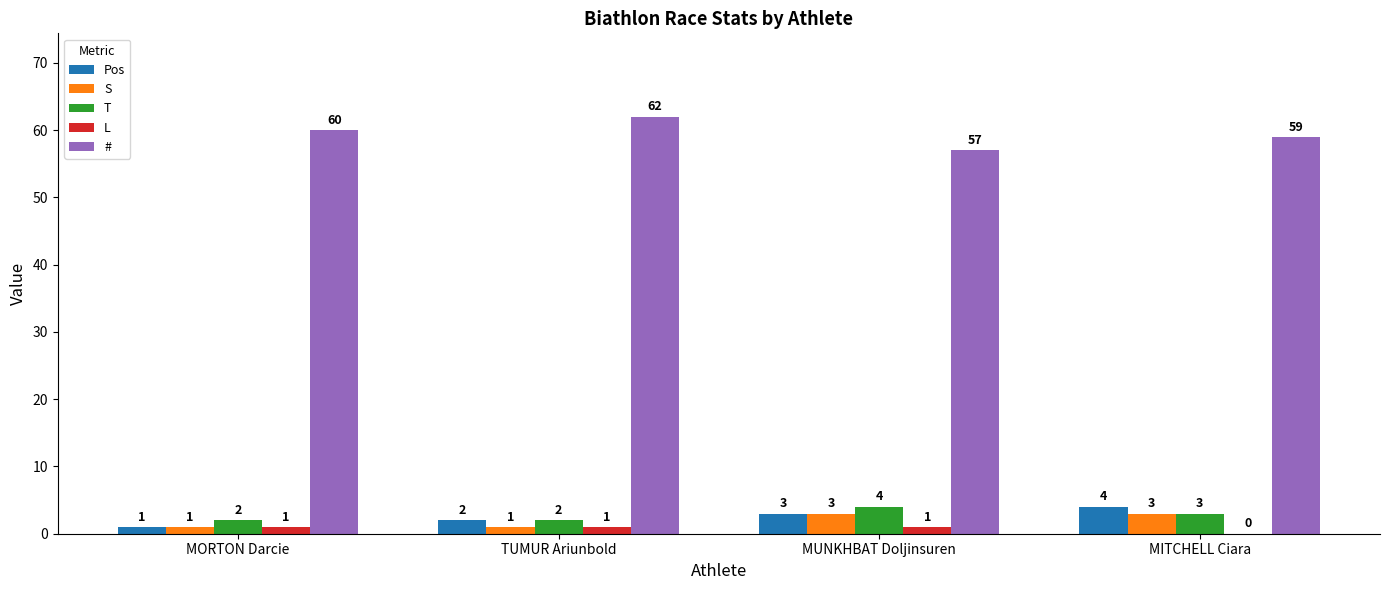

At which category is the sum across all series the highest?

MITCHELL Ciara